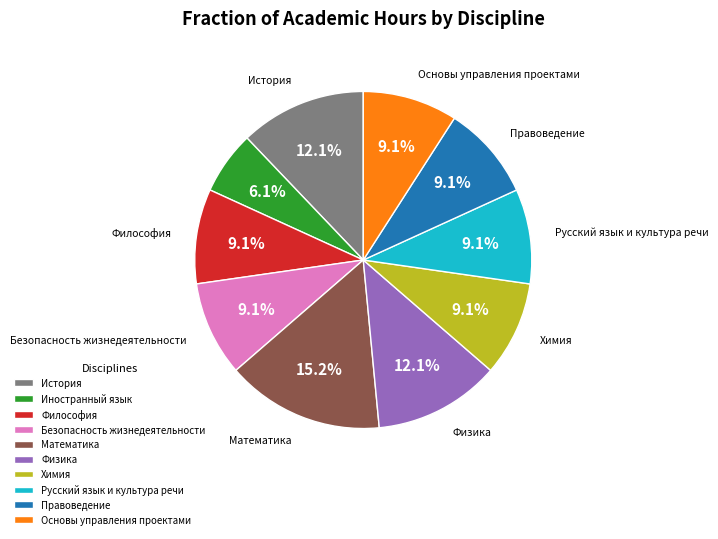

The Русский язык и культура речи slice represents 23% of the pie. True or false?

False